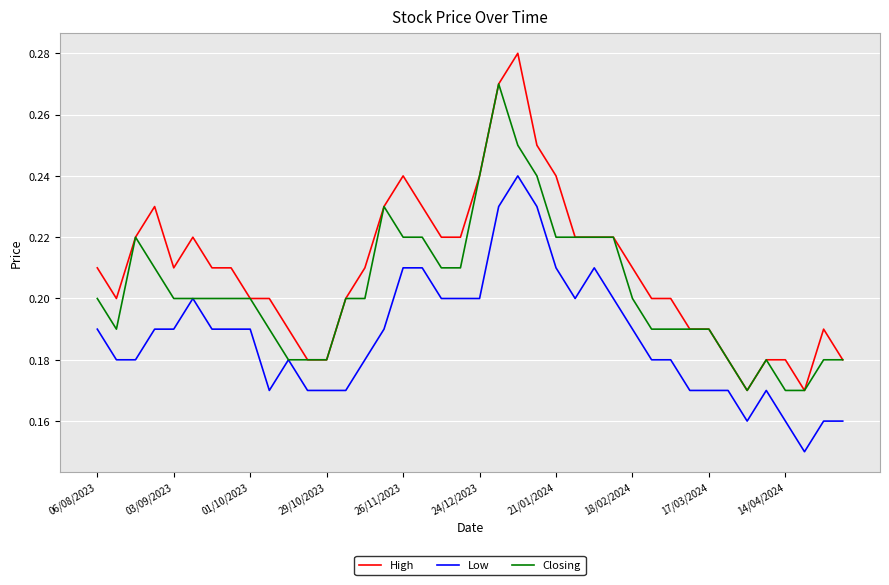

True or false: Low and High intersect in this chart.

False